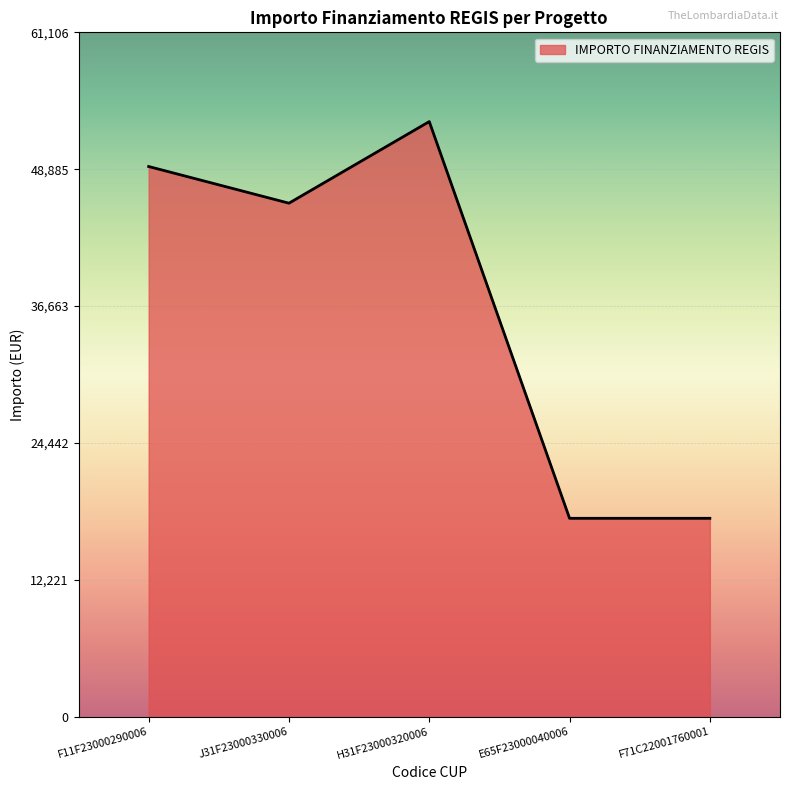

At which label does the data first exceed 45850?

F11F23000290006